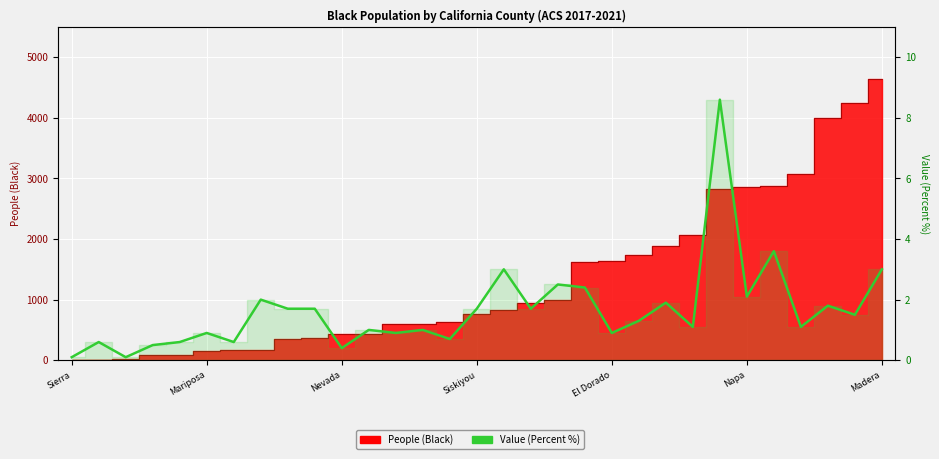

What is the change in value from El Dorado to 16?

+2.4